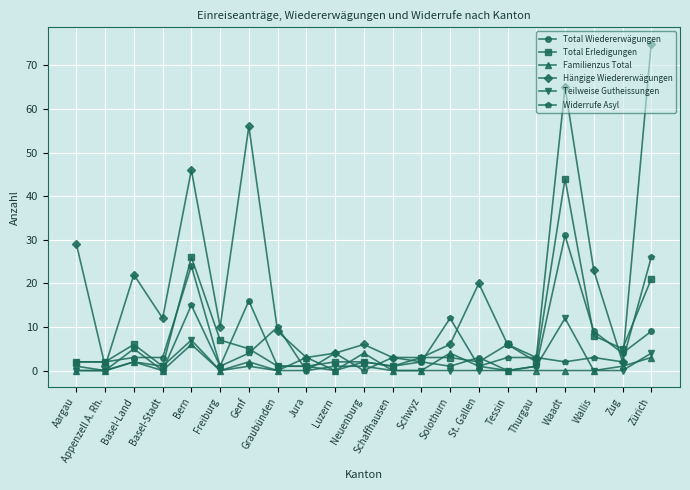

After their last crossing, which series has the higher values: Familienzus Total or Total Erledigungen?

Total Erledigungen